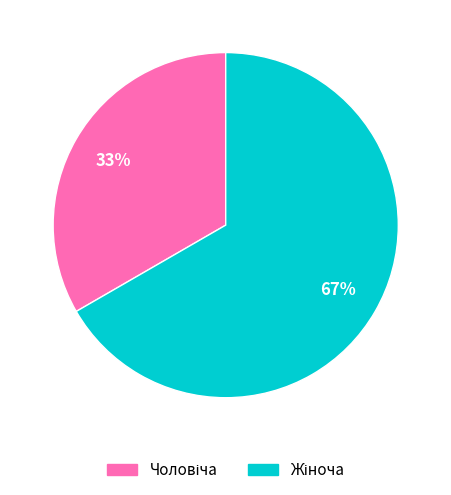

How many slices are in this pie chart?

2